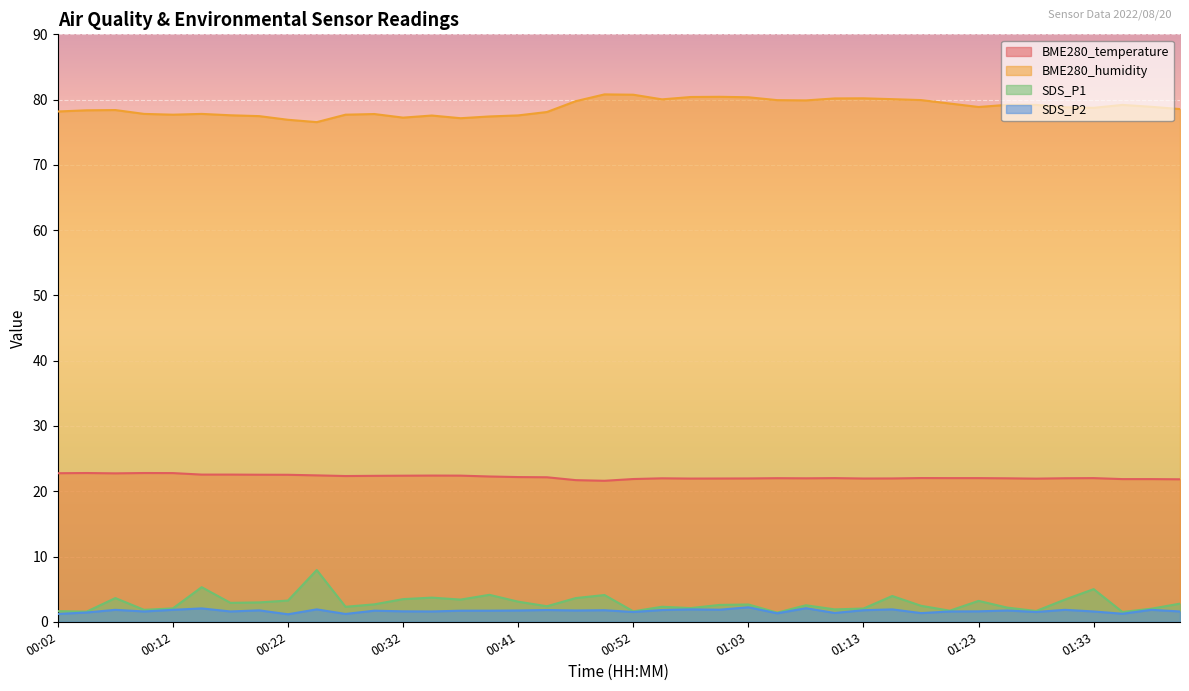

How many data points in BME280_temperature are less than 22?

16